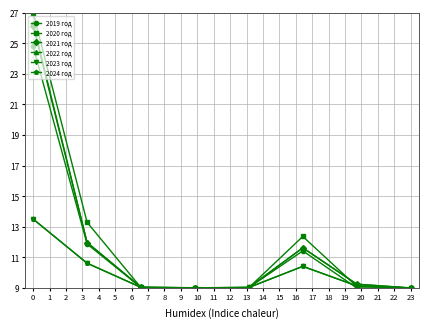

Rank the series by their maximum value, from highest to lowest.

2020 год, 2022 год, 2021 год, 2019 год, 2023 год, 2024 год